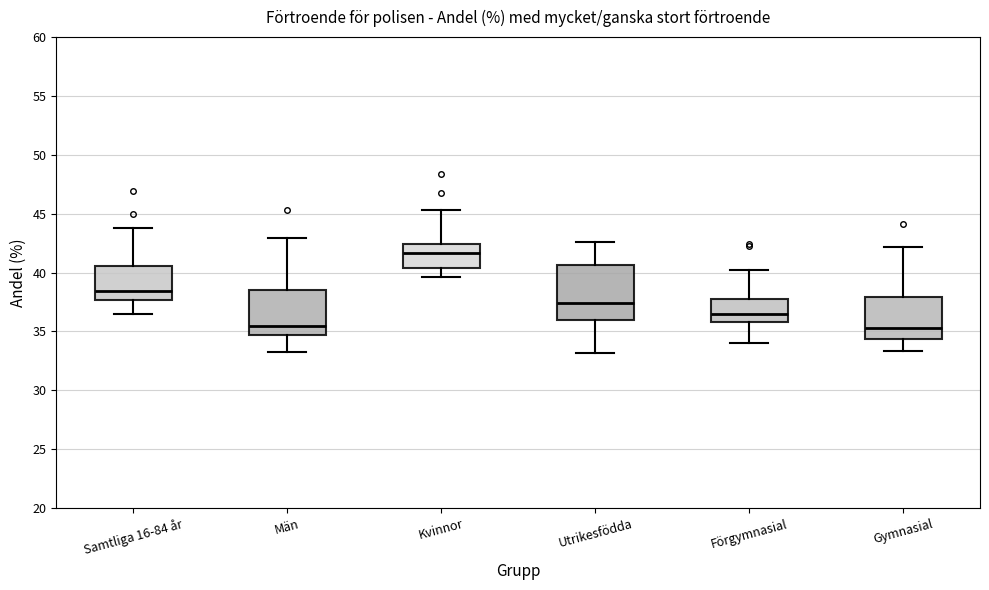

Which box is the tallest, from its lower edge to its upper edge?

Utrikesfödda